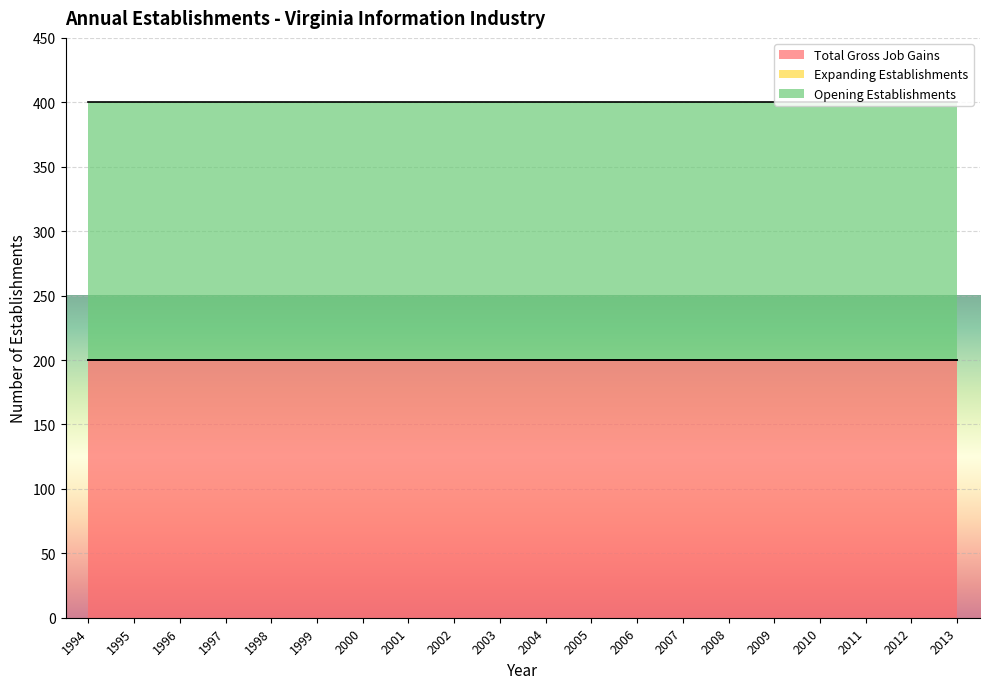

The Total Gross Job Gains series shows 60 at 2000. True or false?

False